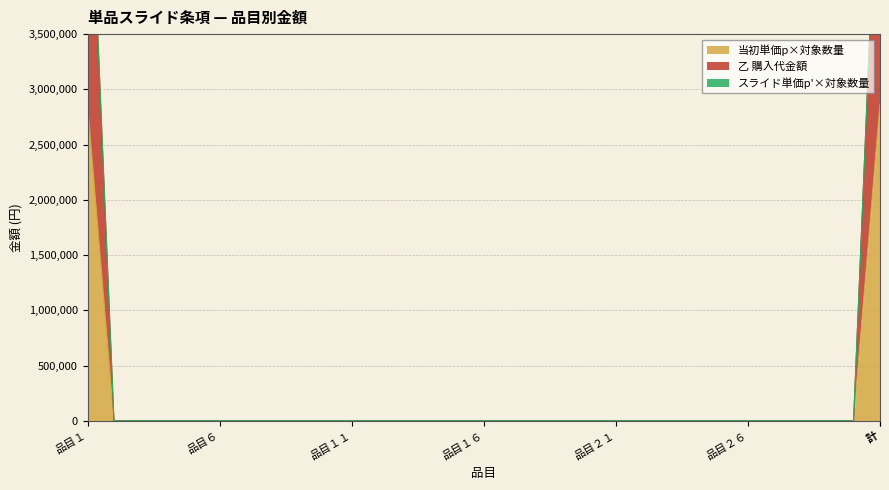

What is the label of the 26th point from the left?

品目２６